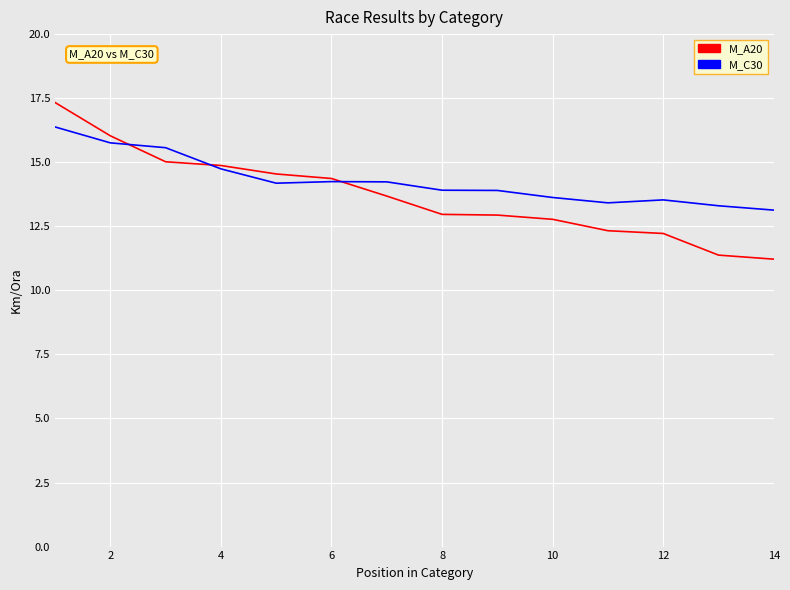

What is the highest value of the M_C30 series?

16.4